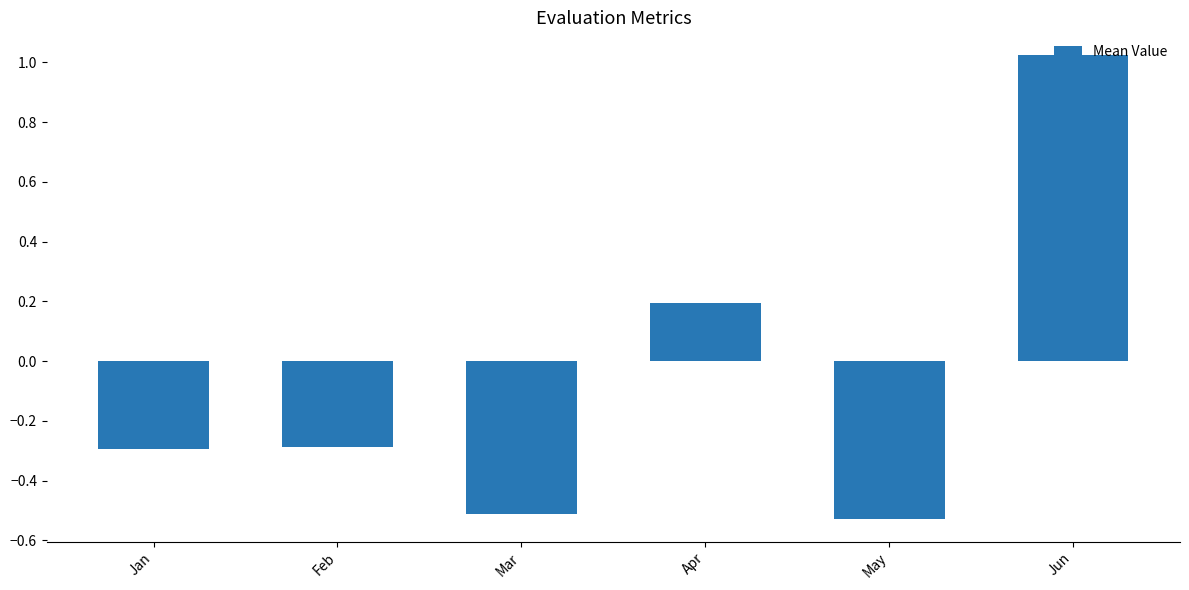

At which label is the value closest to 0?

Apr